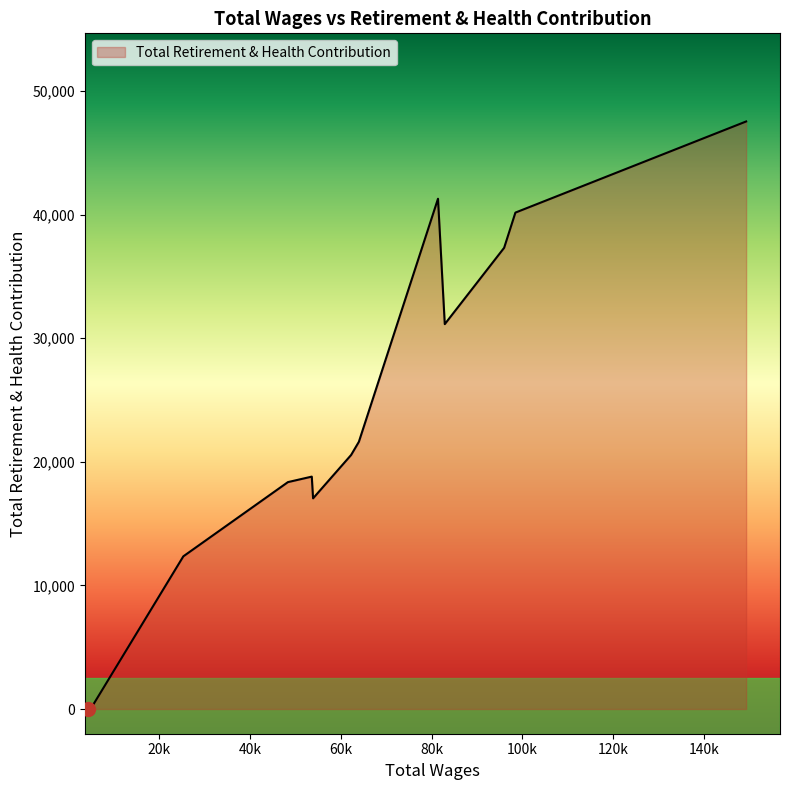

What is the maximum value shown in the chart?

47540